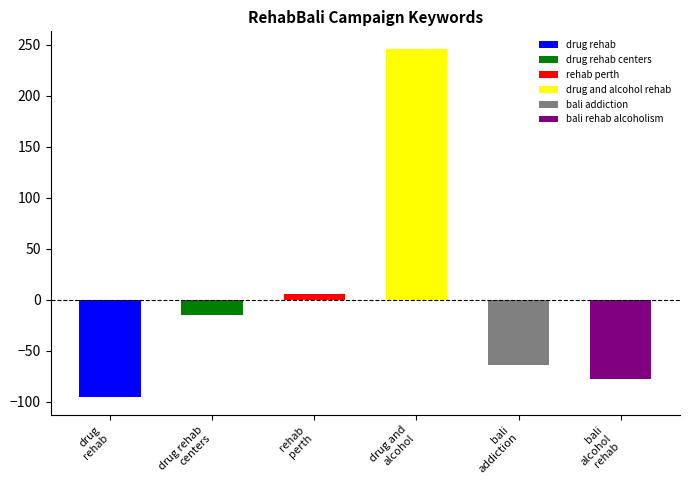

Count the number of categories in the chart.

6